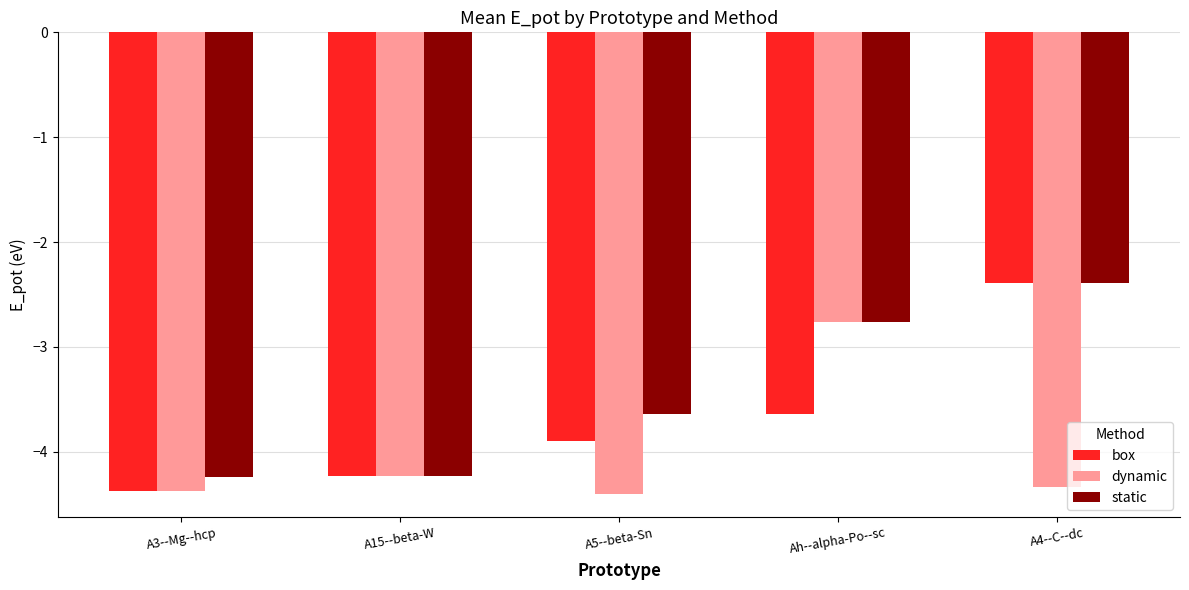

The value of dynamic at A5--beta-Sn is -4.4. True or false?

True